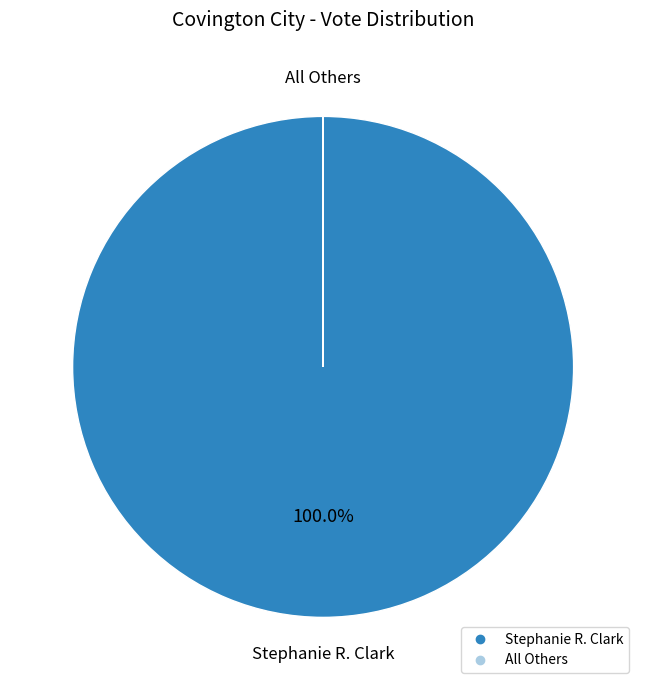

Which slice is the largest?

Stephanie R. Clark